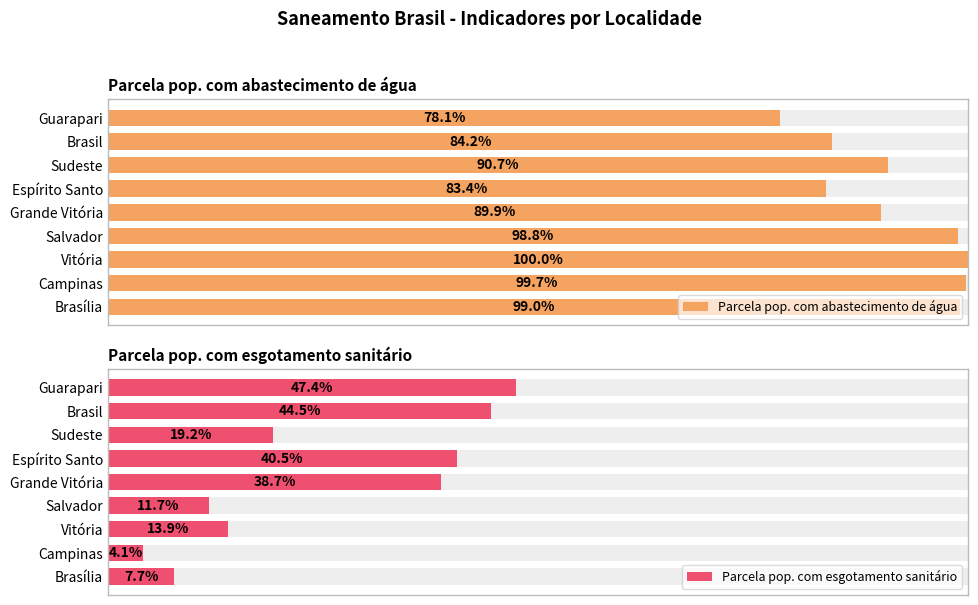

Are the bars grouped side by side (vs. stacked)?

Yes